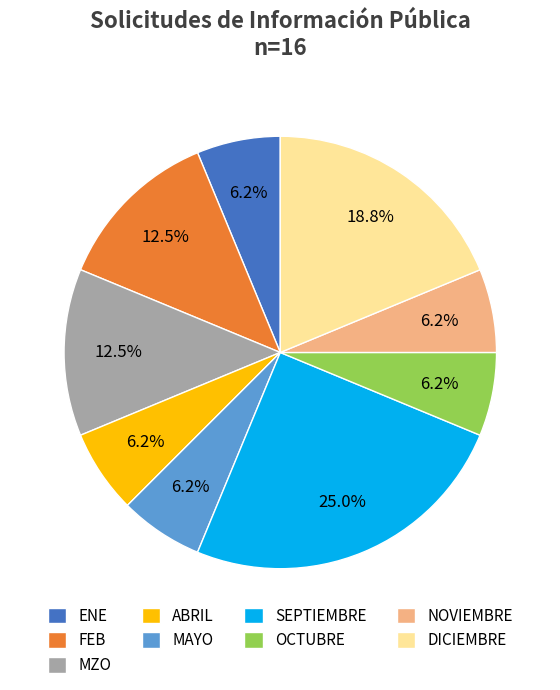

Which has a higher value, DICIEMBRE or ENE?

DICIEMBRE